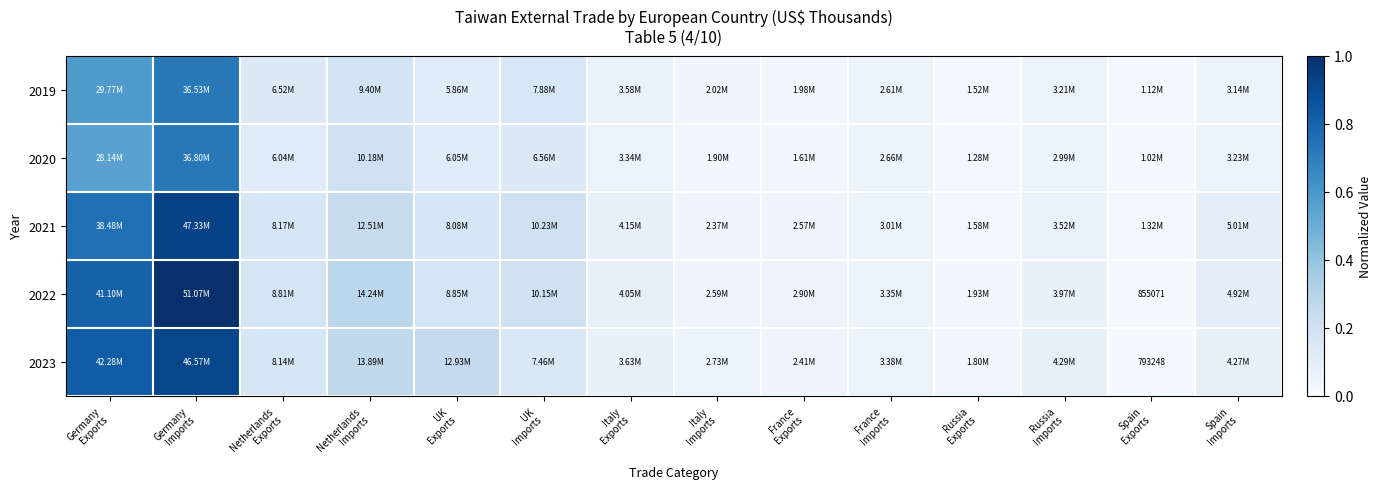

Which series has the widest spread of values?

2022